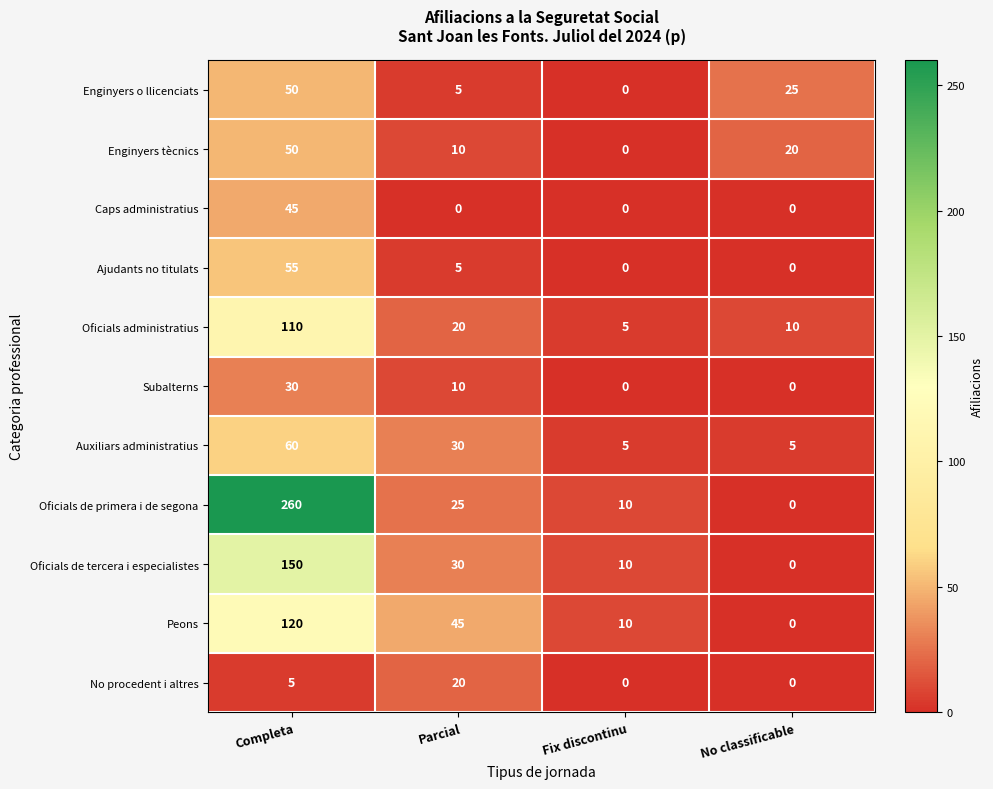

Which series has the largest total across all categories?

Oficials de primera i de segona